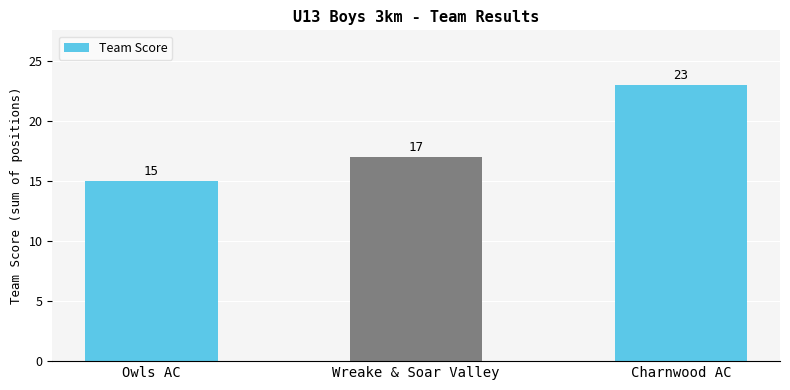

What is the label of the 1st bar from the left?

Owls AC